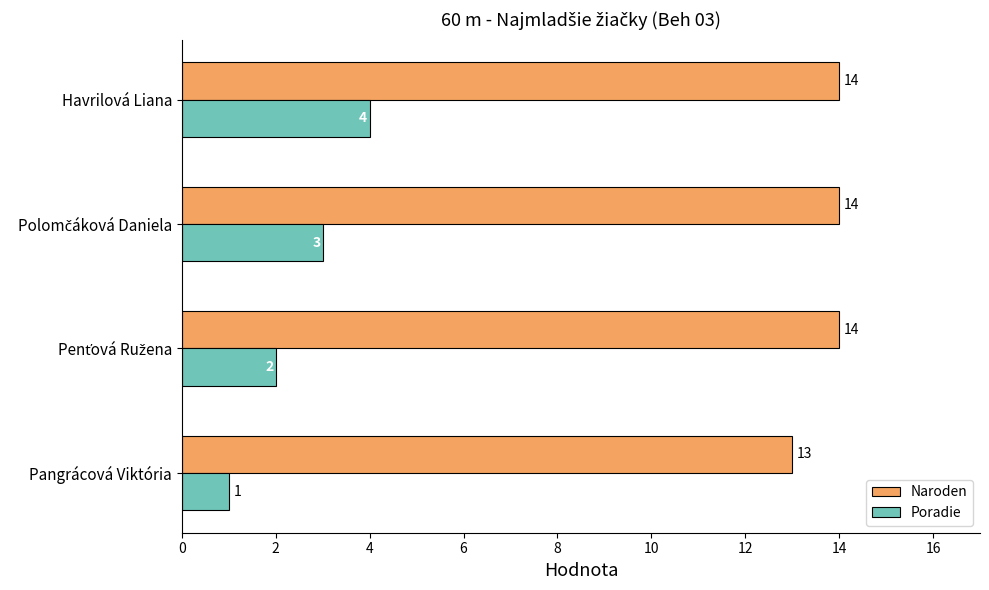

What is the maximum value shown in the chart?

14